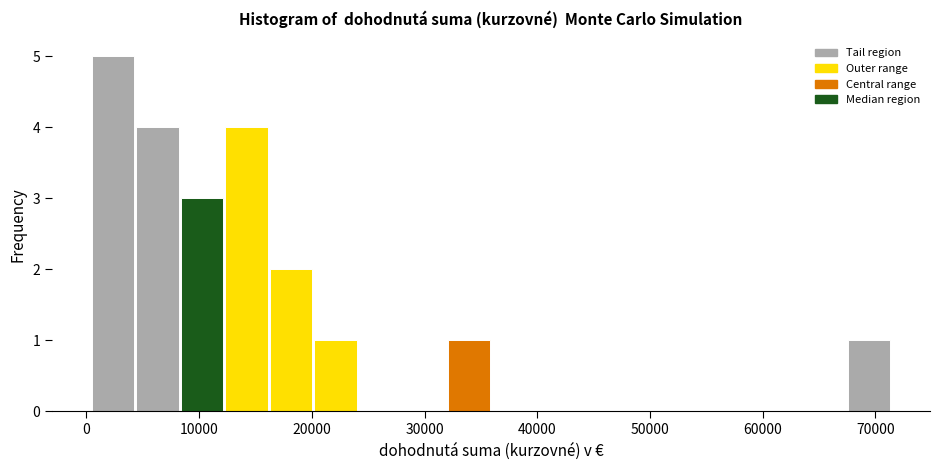

Around what value on the x-axis is the tallest bar? Give the approximate position of its centre, as read against the axis.

2000